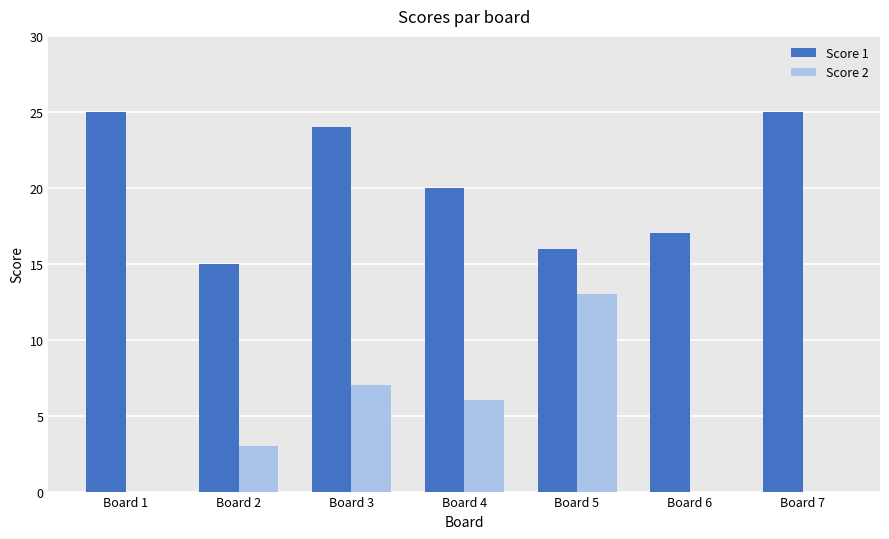

Which series has the largest total across all categories?

Score 1